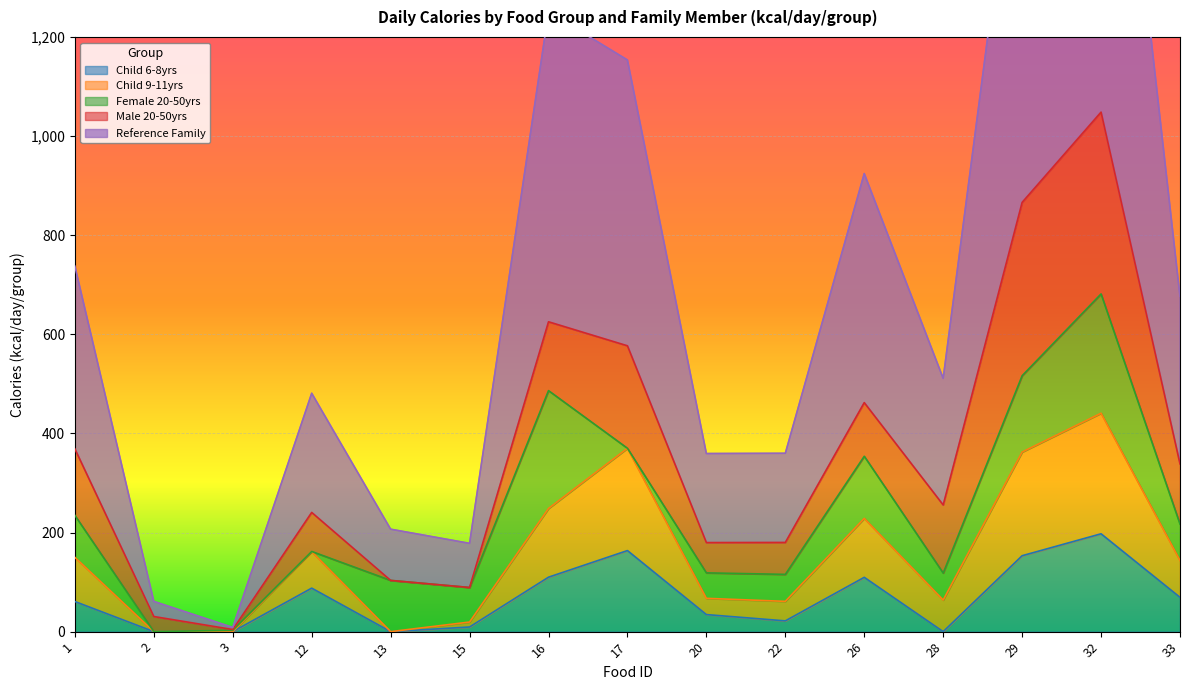

List the labels in order of Reference Family value, largest first.

32, 29, 16, 17, 26, 1, 33, 28, 12, 22, 20, 13, 15, 2, 3